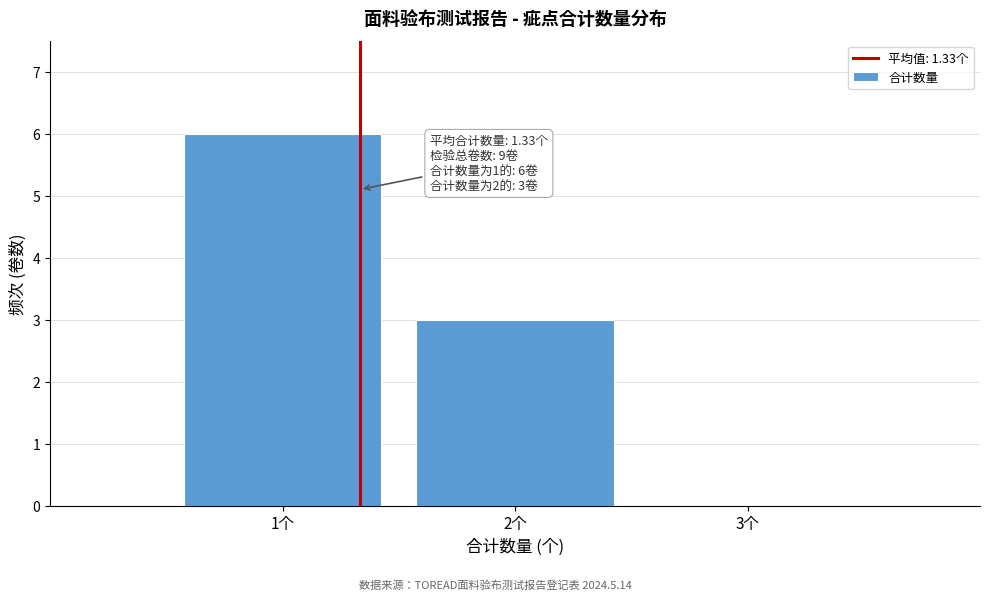

Over which range of the x-axis is the bar tallest?

0.5 to 1.5